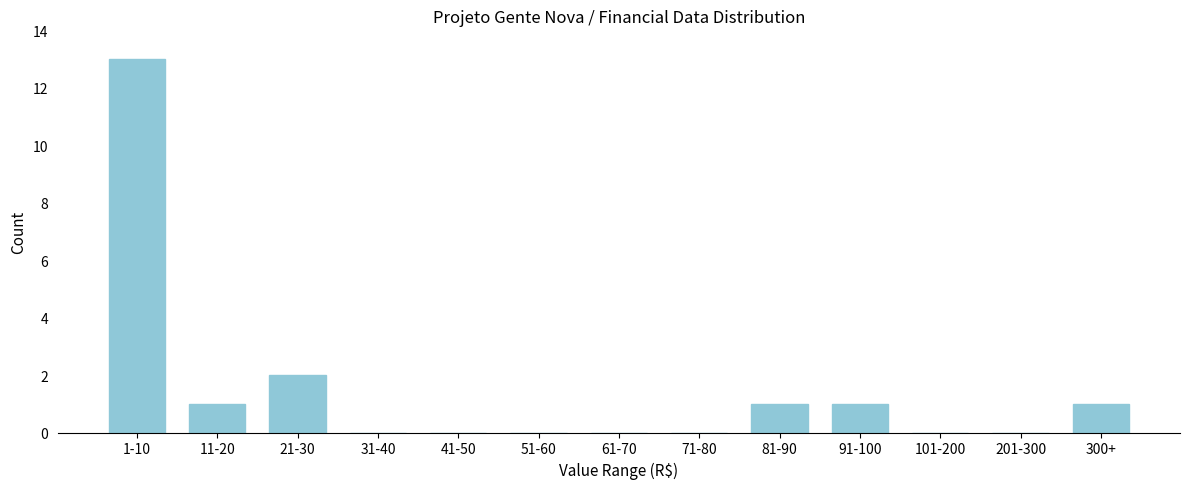

Reading left to right, list all the values displayed in this chart.

1-10=13	11-20=1	21-30=2	31-40=0	41-50=0	51-60=0	61-70=0	71-80=0	81-90=1	91-100=1	101-200=0	201-300=0	300+=1